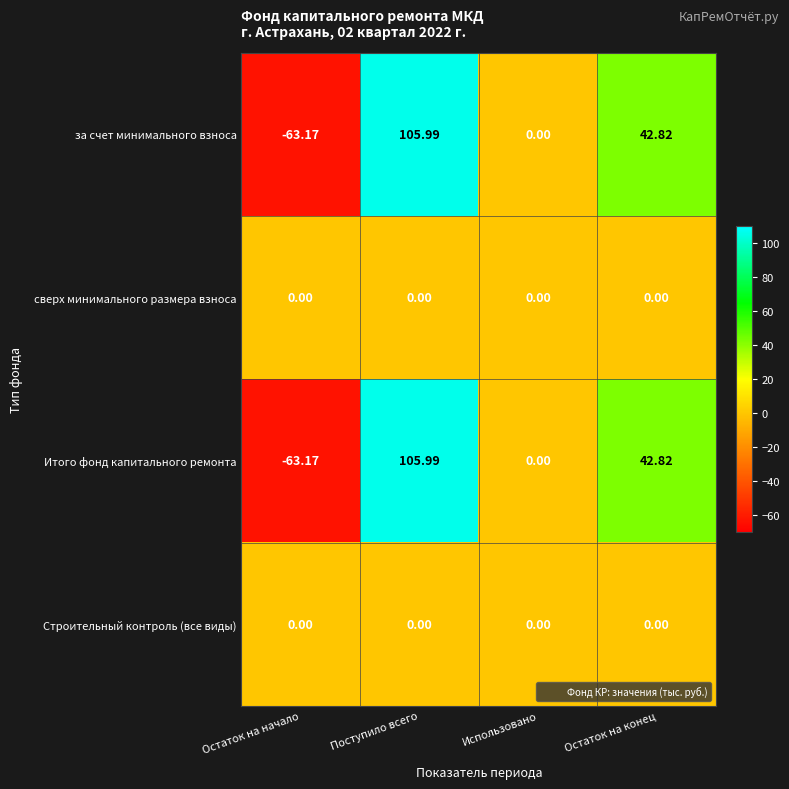

Which category has the lowest value across all series?

Остаток на начало